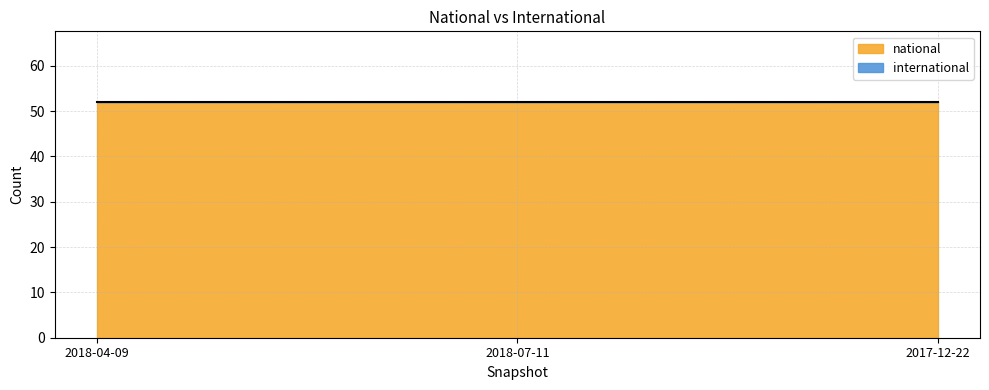

What is the label of the 2nd point from the right?

2018-07-11